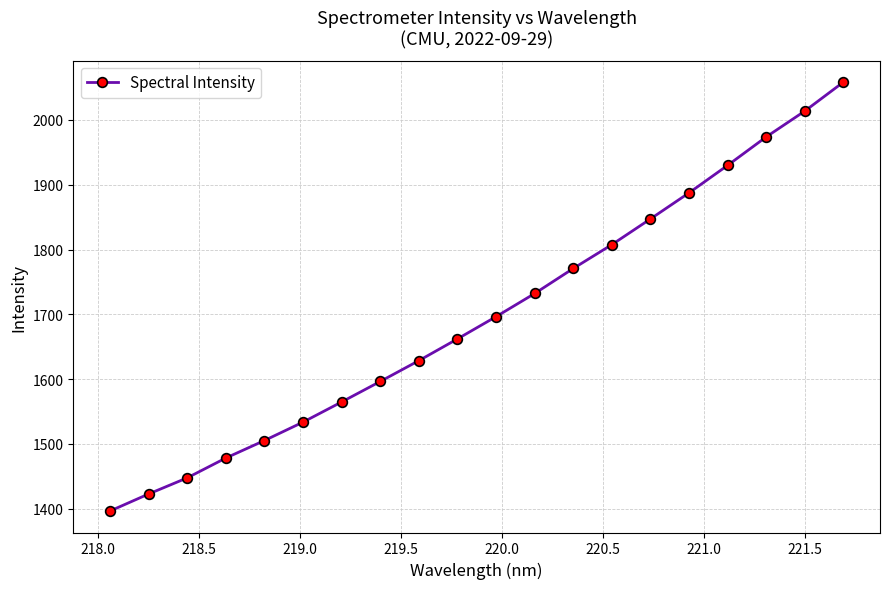

True or false: the data has more than 1 interior local peaks.

False